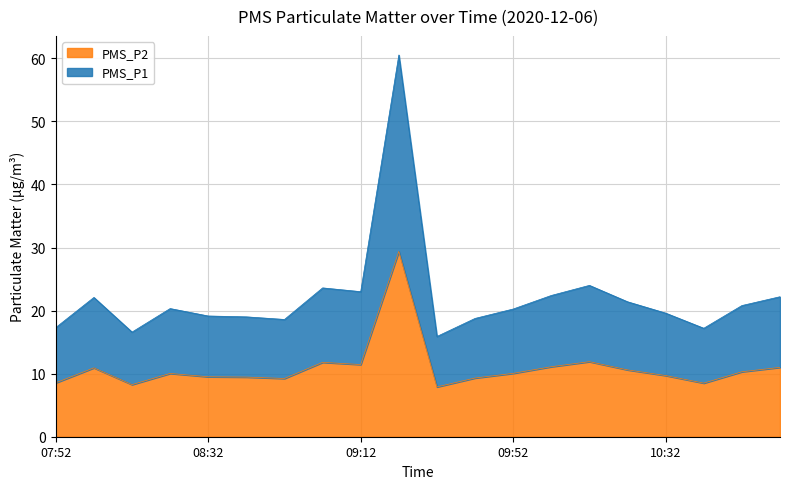

Where does the PMS_P1 series first go above 20?

08:02